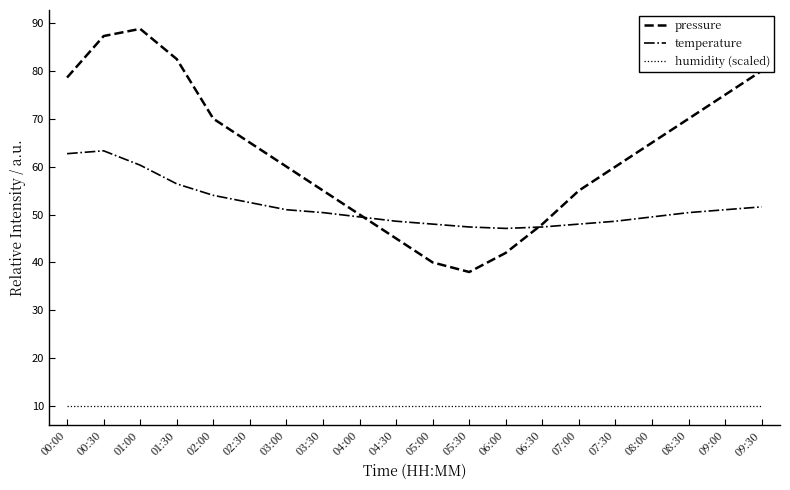

What is the sum of the temperature values at 08:00 and 03:00?

100.5